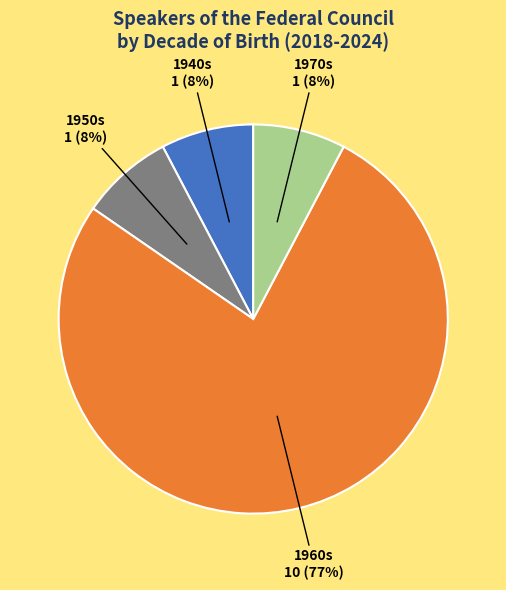

What is the largest slice in the pie chart?

1960s